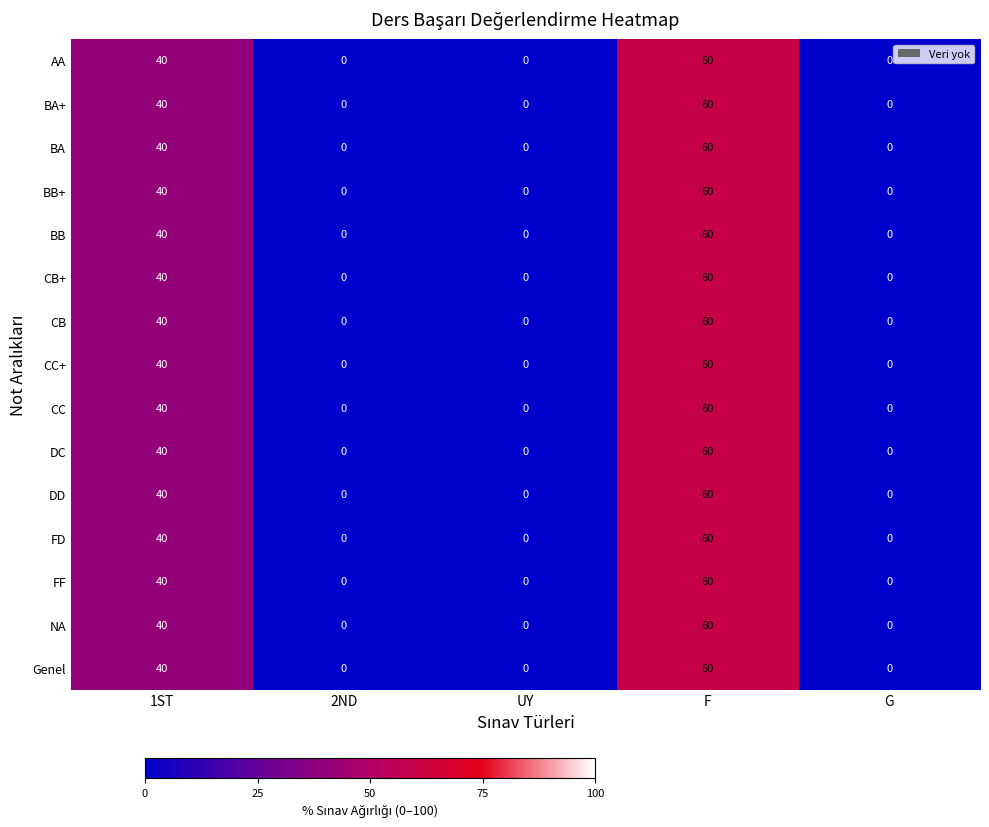

Count the number of categories in the chart.

5